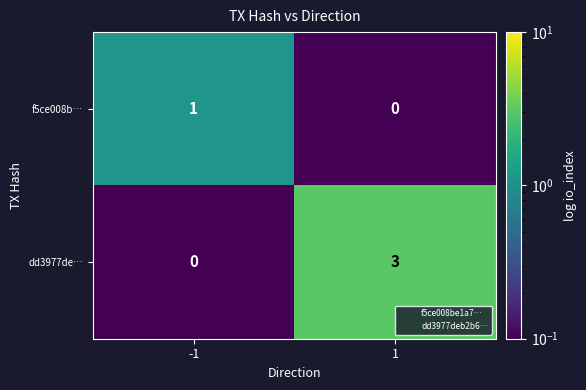

Rank the series at 1 from highest to lowest value.

dd3977de…, f5ce008b…